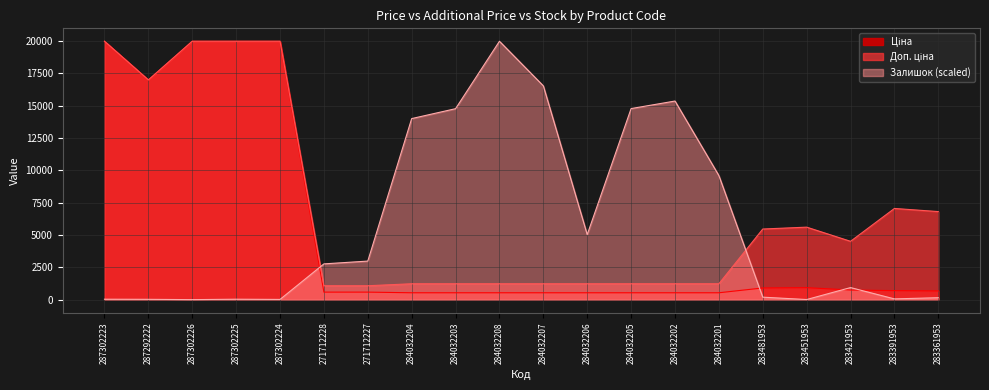

What is the label of the 17th point from the right?

287302225